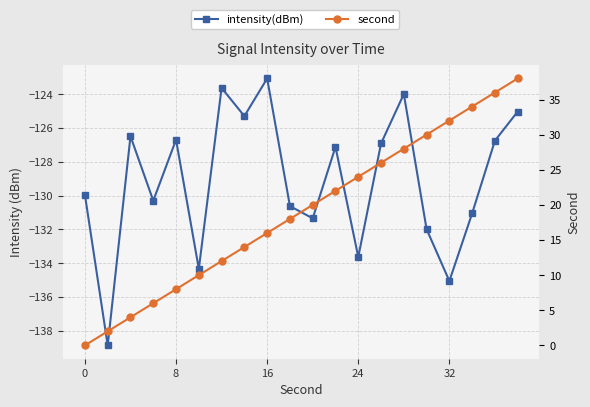

Count the number of data series in this chart.

2